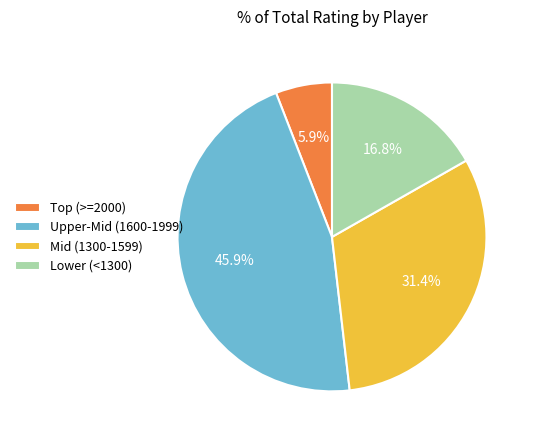

Do Mid (1300-1599) and Upper-Mid (1600-1999) together represent more than half of the pie?

Yes